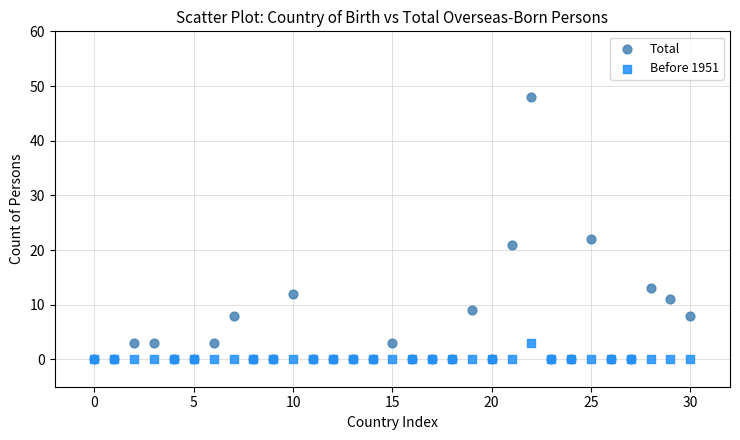

Across all series, what Y value is closest to 24?

22